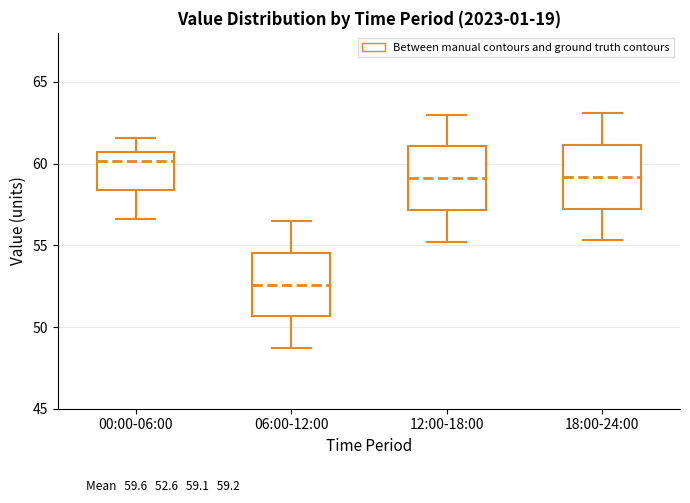

Reading left to right, transcribe this box plot: for each box, give where its median line is, the range the box spans, and where its two whiskers end, as read against the y-axis. The values are not printed on the chart, so give them approximately, as read against the axis.

00:00-06:00: median 60.0, box 58.5 to 60.5, whiskers 56.5 to 61.5
06:00-12:00: median 52.5, box 50.5 to 54.5, whiskers 48.5 to 56.5
12:00-18:00: median 59.0, box 57.0 to 61.0, whiskers 55.0 to 63.0
18:00-24:00: median 59.0, box 57.5 to 61.0, whiskers 55.5 to 63.0